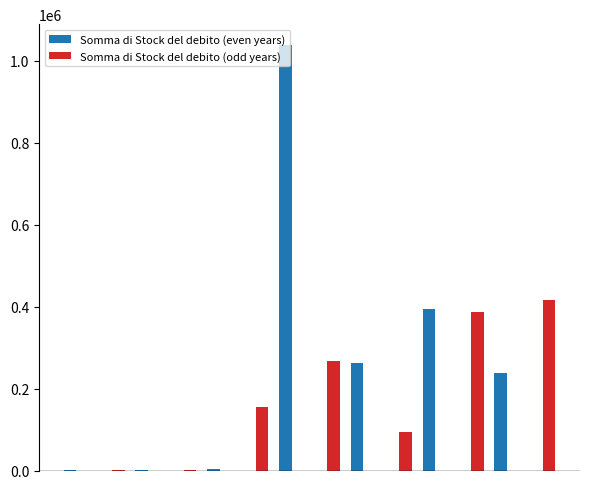

How many groups of bars are there?

14